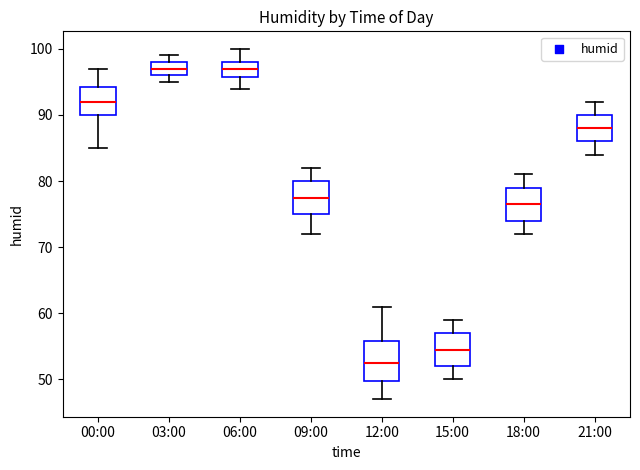

Which box is the tallest, from its lower edge to its upper edge?

12:00